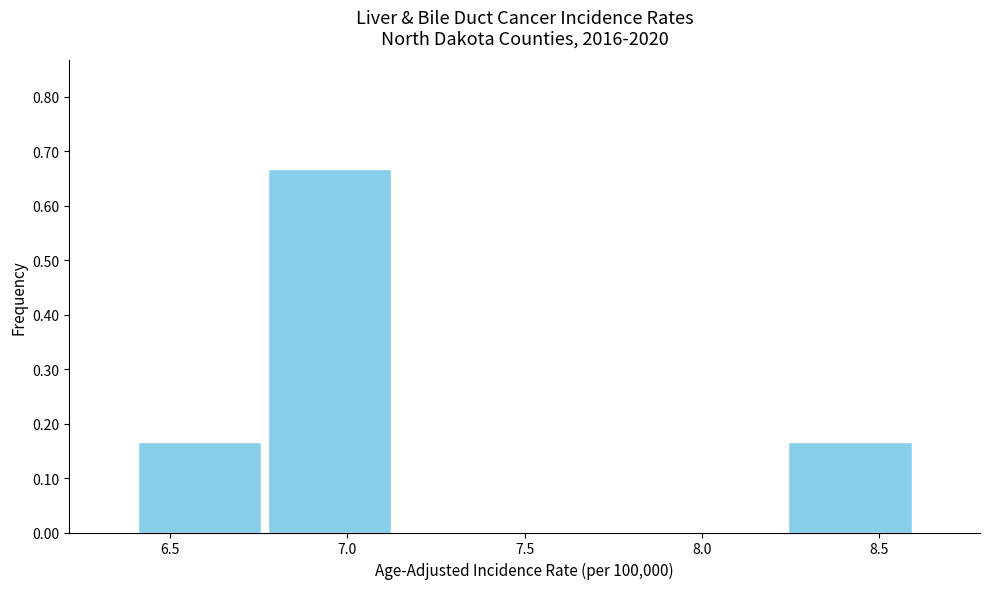

Reading left to right, list every bar in this chart as the range it spans on the x-axis followed by its height. Neither the bar edges nor the heights are printed on the chart, so give them approximately, as read against the axes.

6.40 to 6.75: 0.17
6.75 to 7.15: 0.67
7.15 to 7.50: 0
7.50 to 7.85: 0
7.85 to 8.25: 0
8.25 to 8.60: 0.17